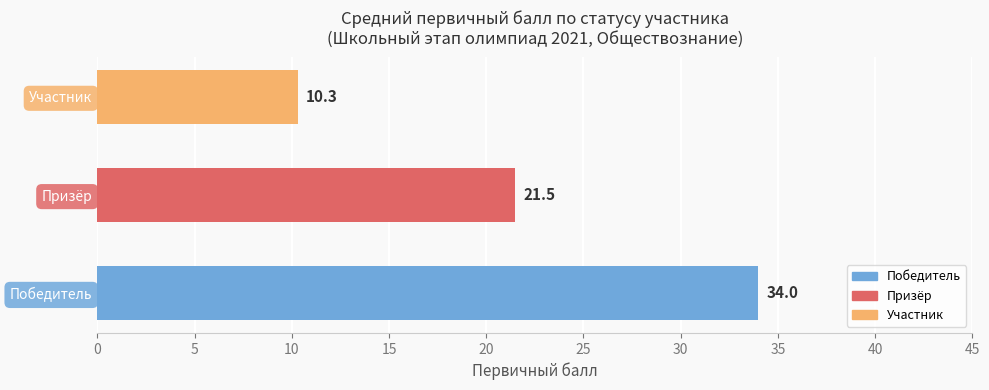

What is the average value?

21.9